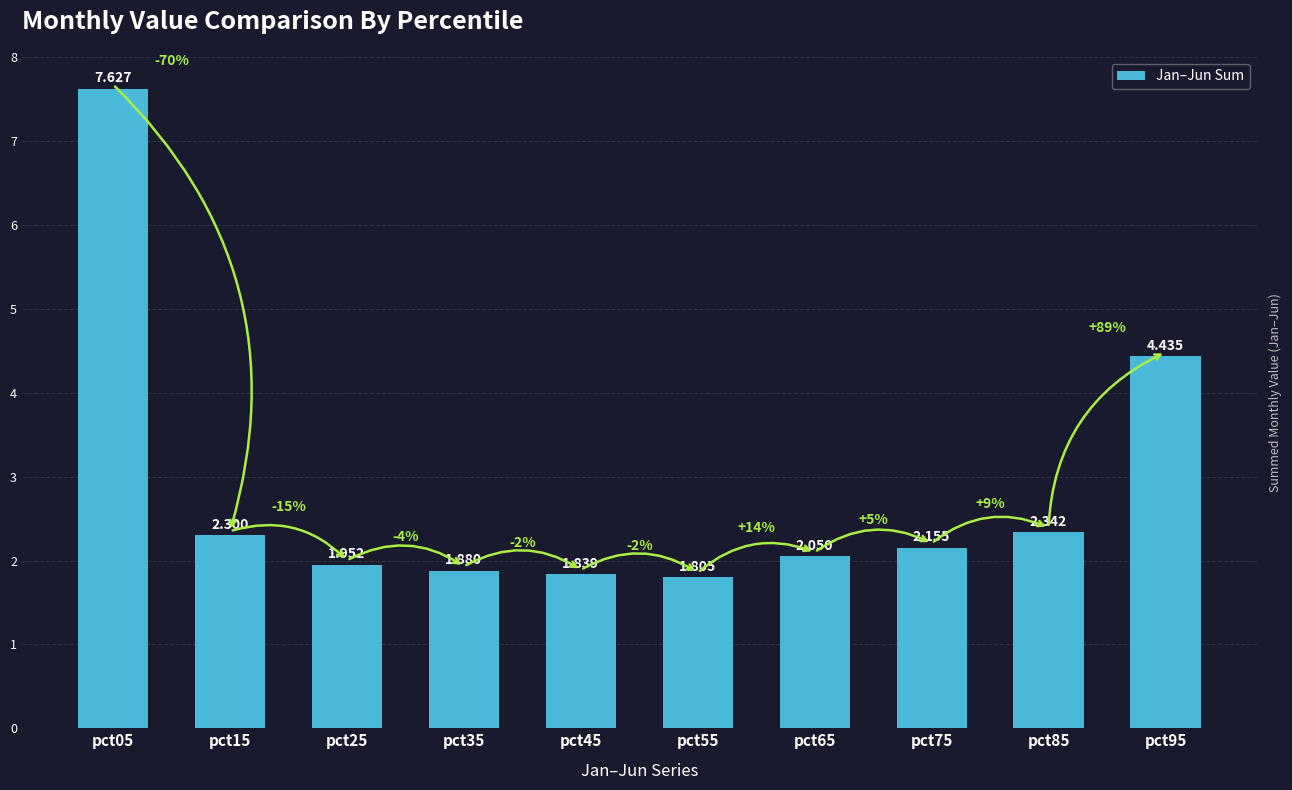

At which label does the data first exceed 2?

pct05